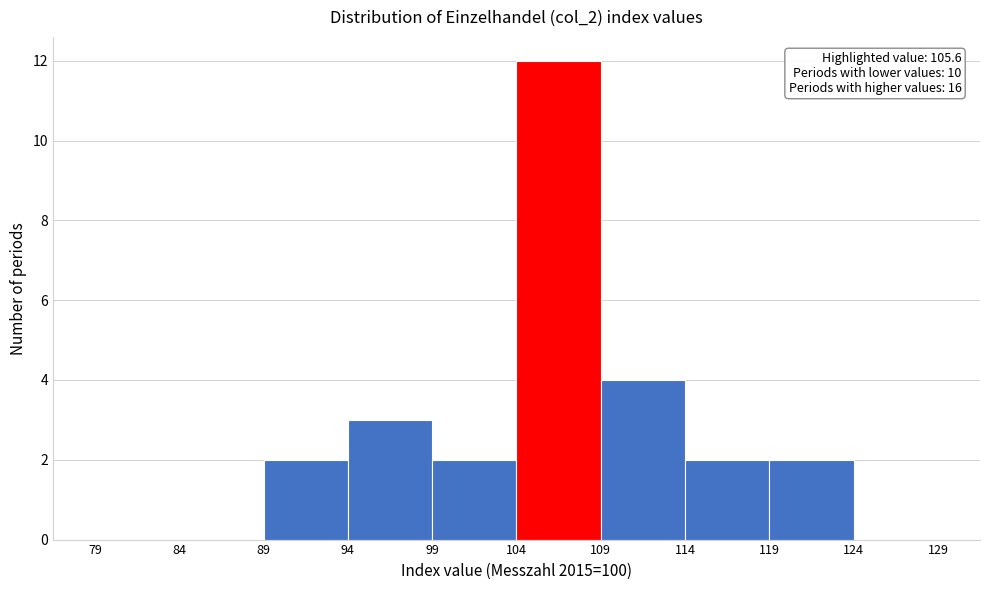

Which range on the x-axis has the tallest bar?

104 to 109